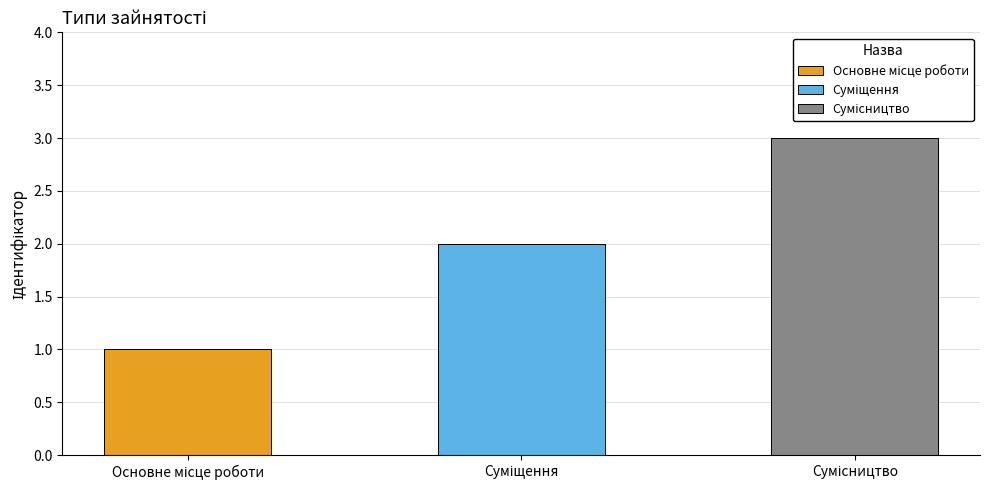

Which label corresponds to the largest value in the chart?

Сумісництво